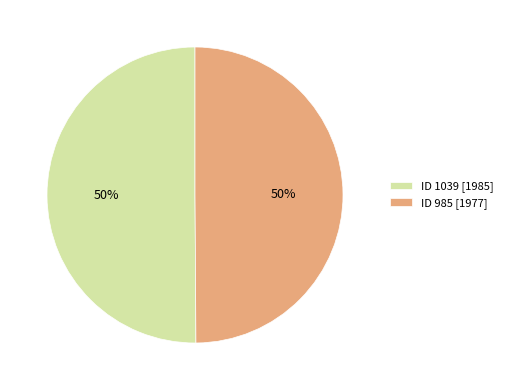

To the nearest percent, what portion does ID 1039 [1985] represent?

50%